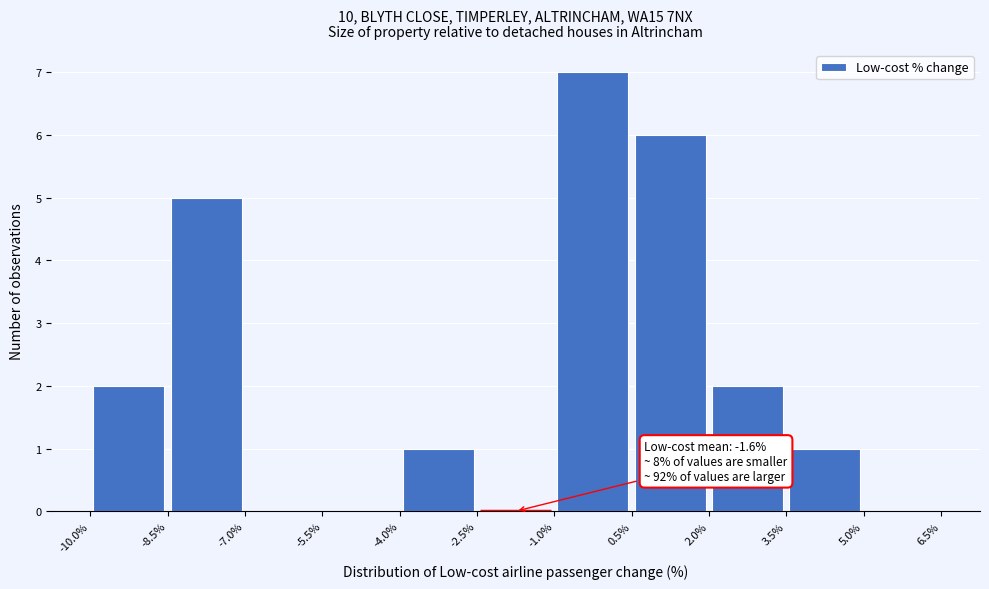

Over which range of the x-axis is the bar tallest?

-1.0% to 0.5%